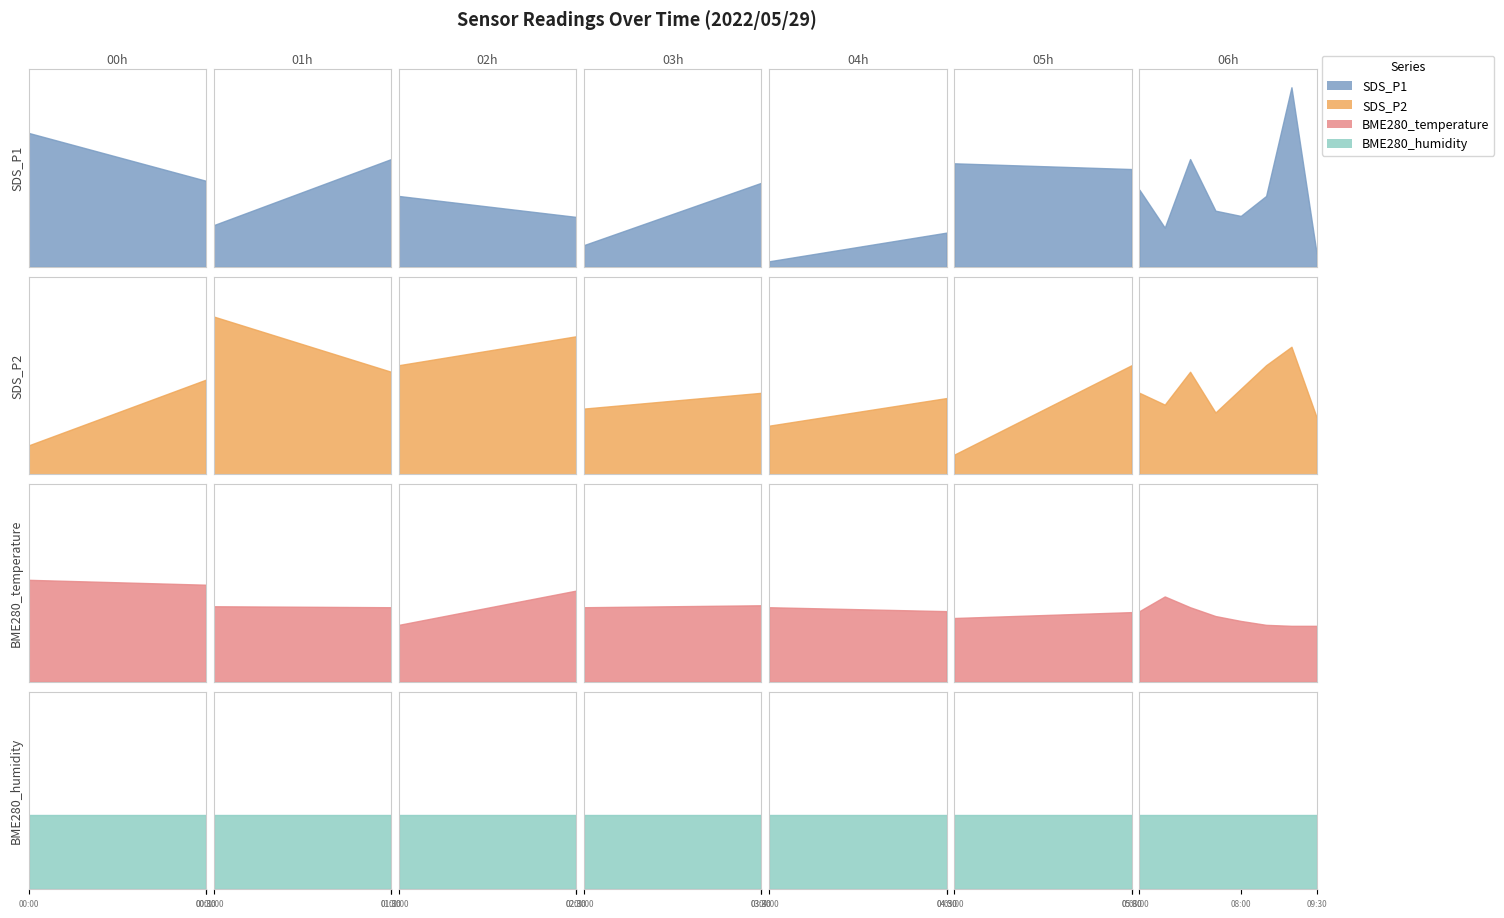

Read the SDS_P1 value at 07:00.

11.6